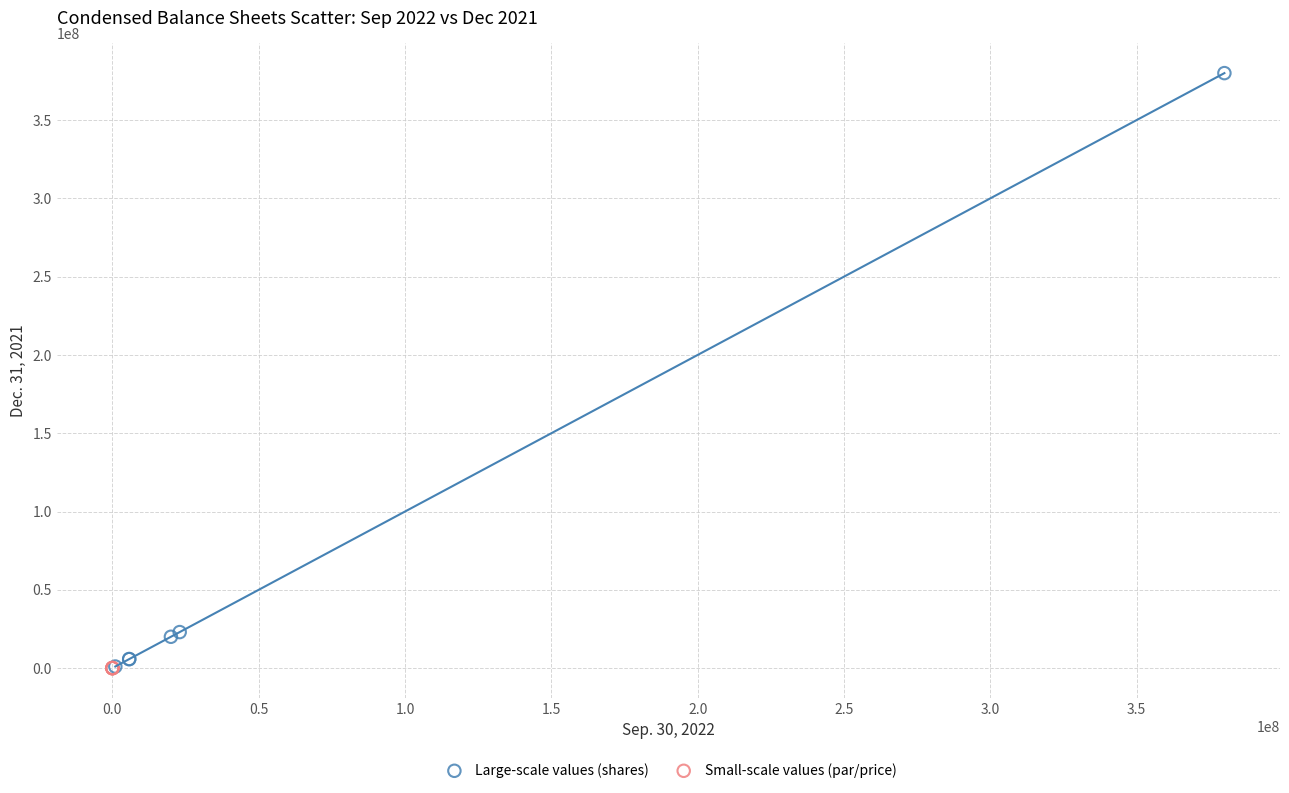

Which series has the largest Y range (max minus min)?

Large-scale values (shares)